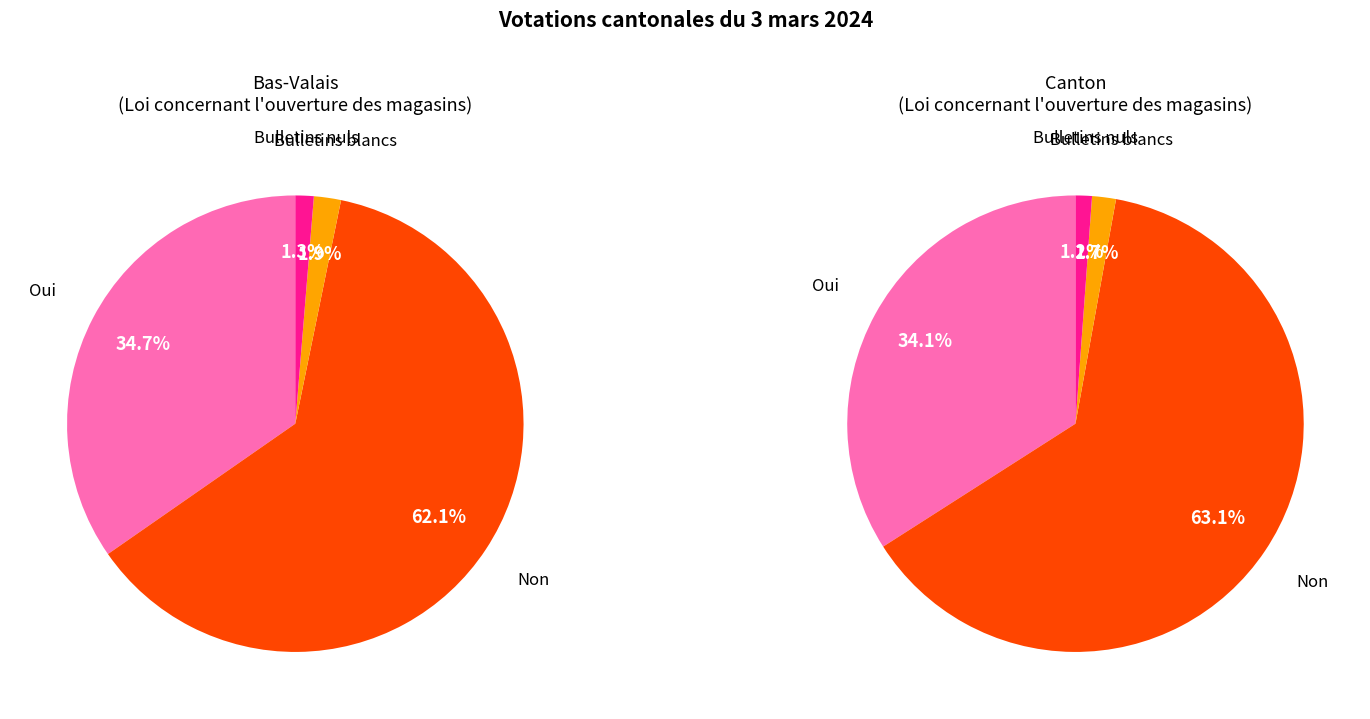

What is the majority slice?

Non